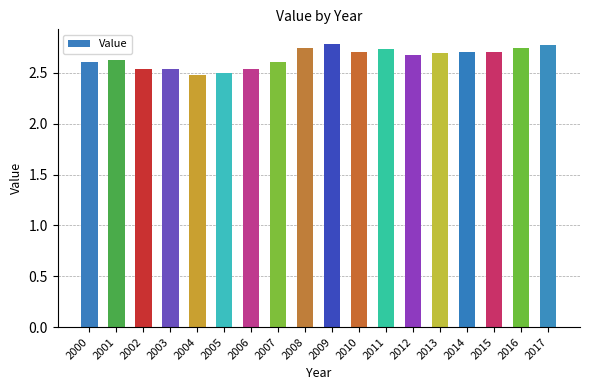

How many values are between 2 and 3?

18